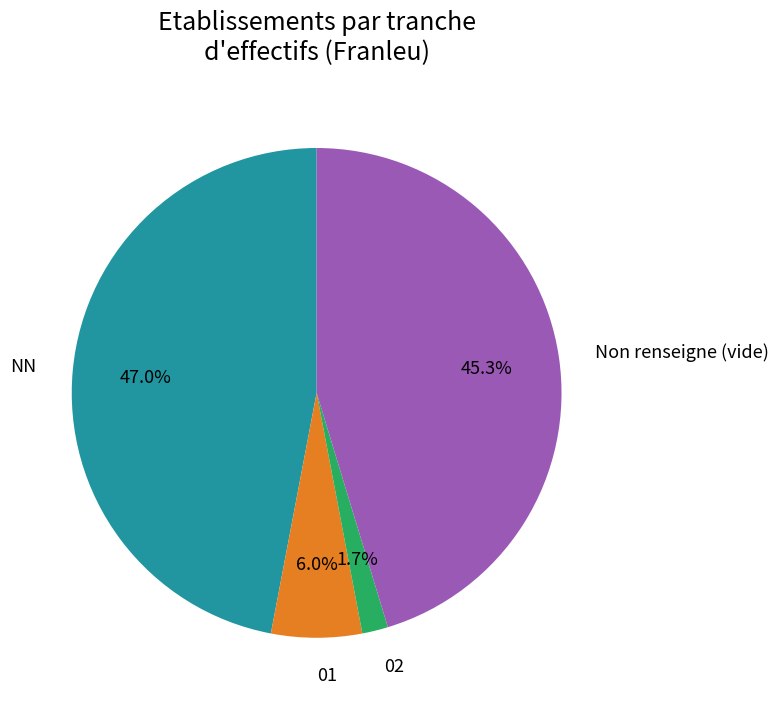

Which slice is the largest?

NN